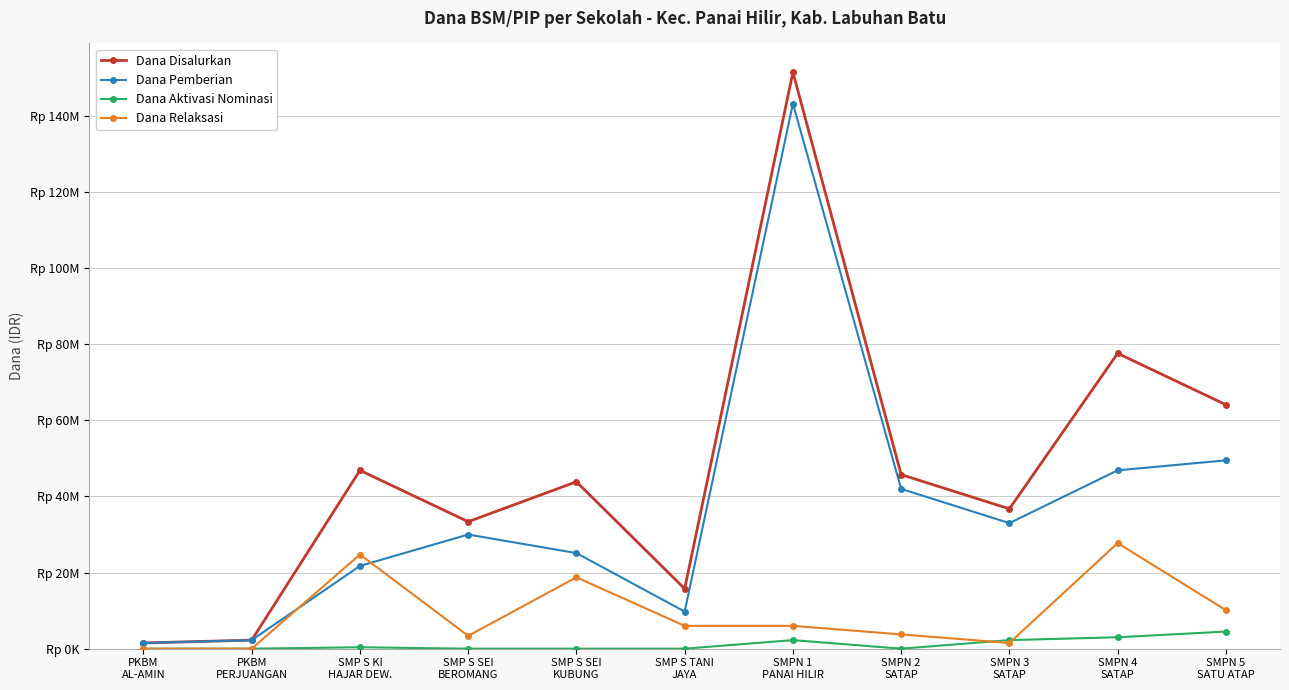

Where do Dana Relaksasi and Dana Aktivasi Nominasi first cross each other?

SMPN 2
SATAP and SMPN 3
SATAP